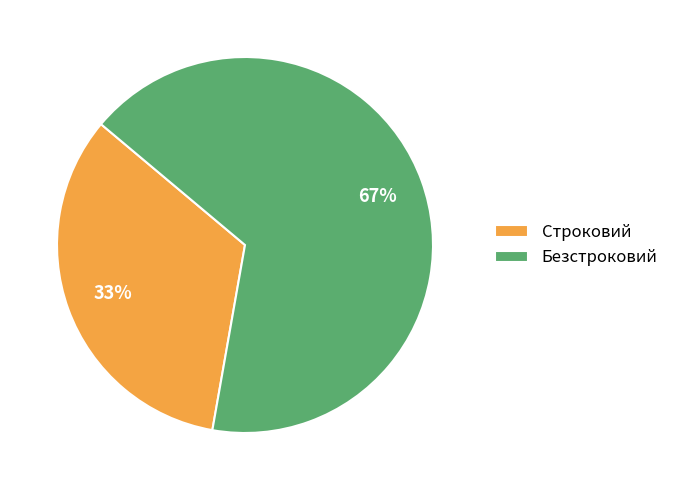

Does Строковий represent more than half of the total?

No